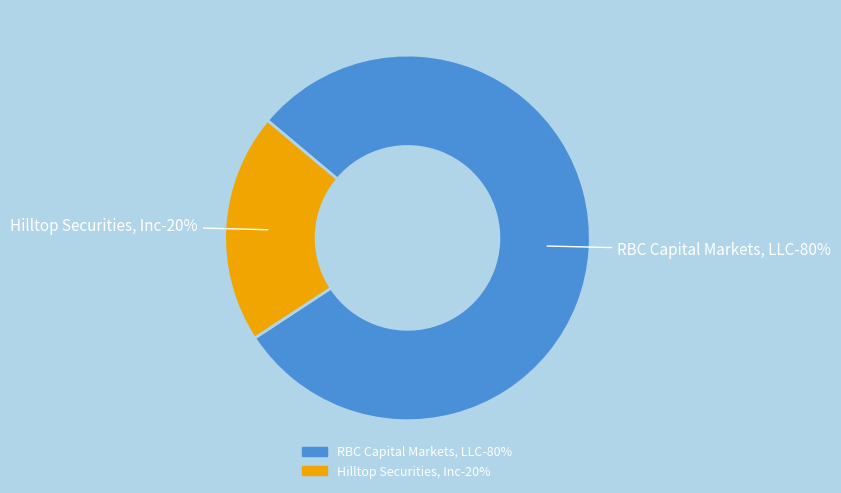

How many segments does this pie chart have?

2